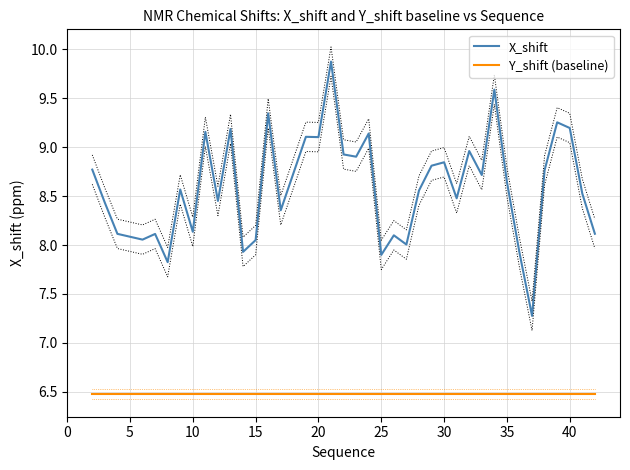

True or false: Y_shift (baseline) has more than 0 points higher than both neighbors.

False